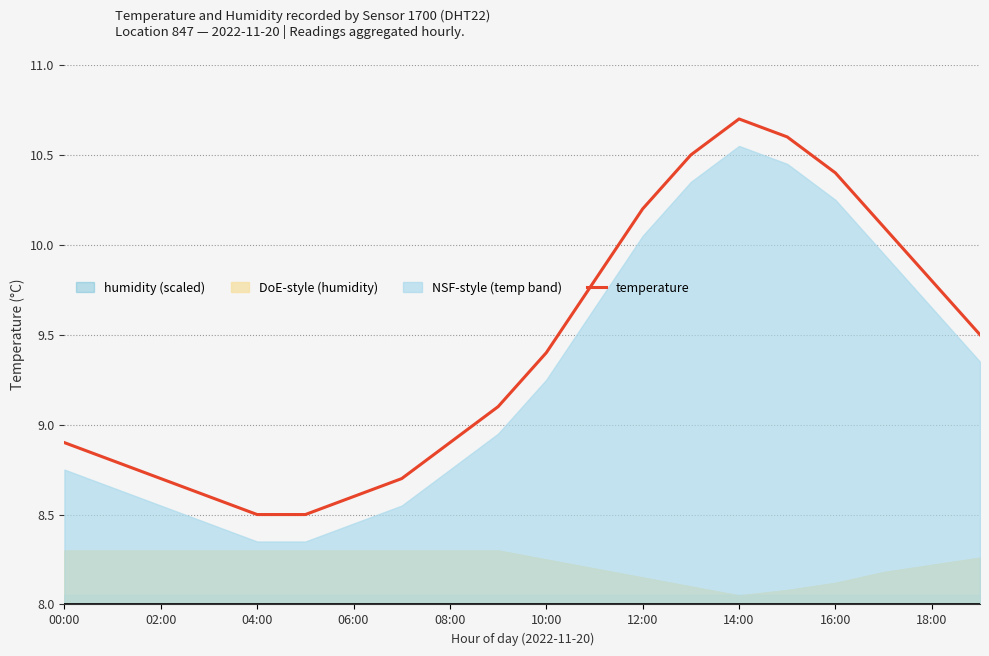

Reading left to right, what are all the values shown in this chart?

8.9	8.8	8.7	8.6	8.5	8.5	8.6	8.7	8.9	9.1	9.4	9.8	10.2	10.5	10.7	10.6	10.4	10.1	9.8	9.5